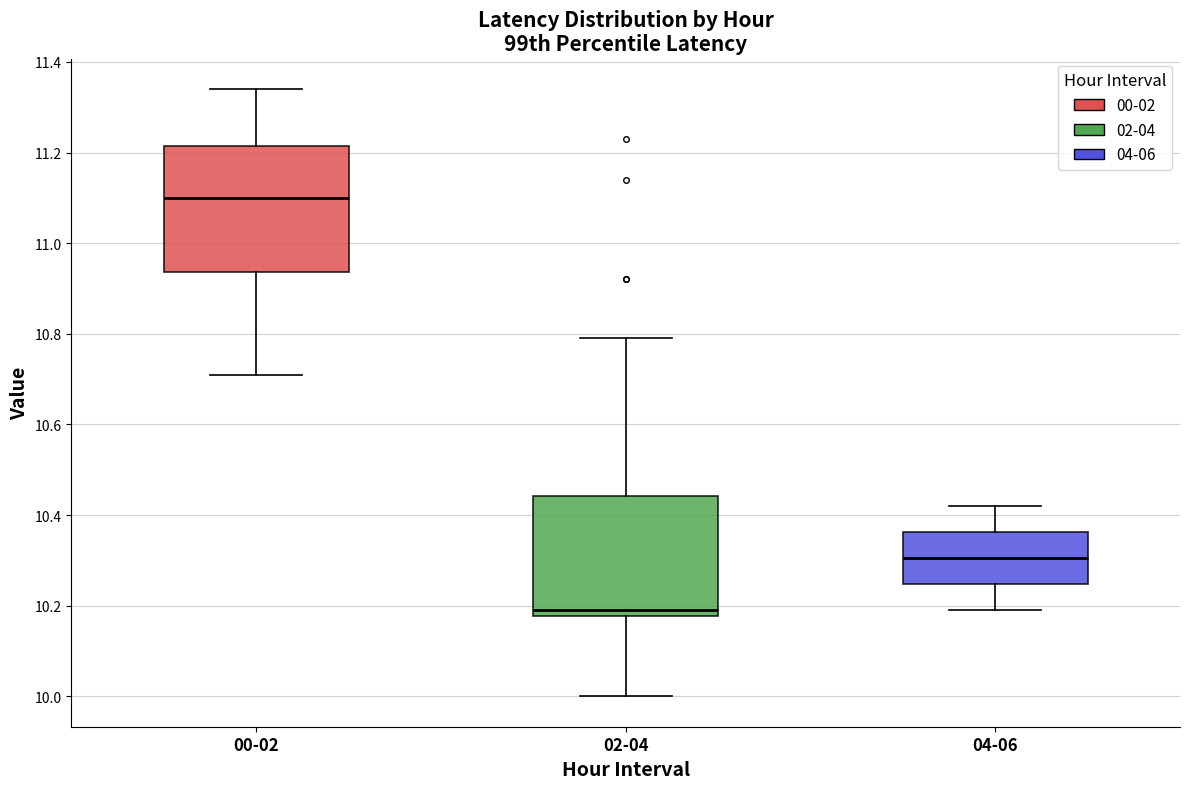

Reading left to right, read every box against the y-axis: the position of its median line, the range the box covers, and the ends of its whiskers. The values are not printed on the chart, so give them approximately, as read against the axis.

00-02: median 11.10, box 10.94 to 11.22, whiskers 10.72 to 11.34
02-04: median 10.20, box 10.18 to 10.44, whiskers 10.00 to 10.80
04-06: median 10.30, box 10.24 to 10.36, whiskers 10.20 to 10.42